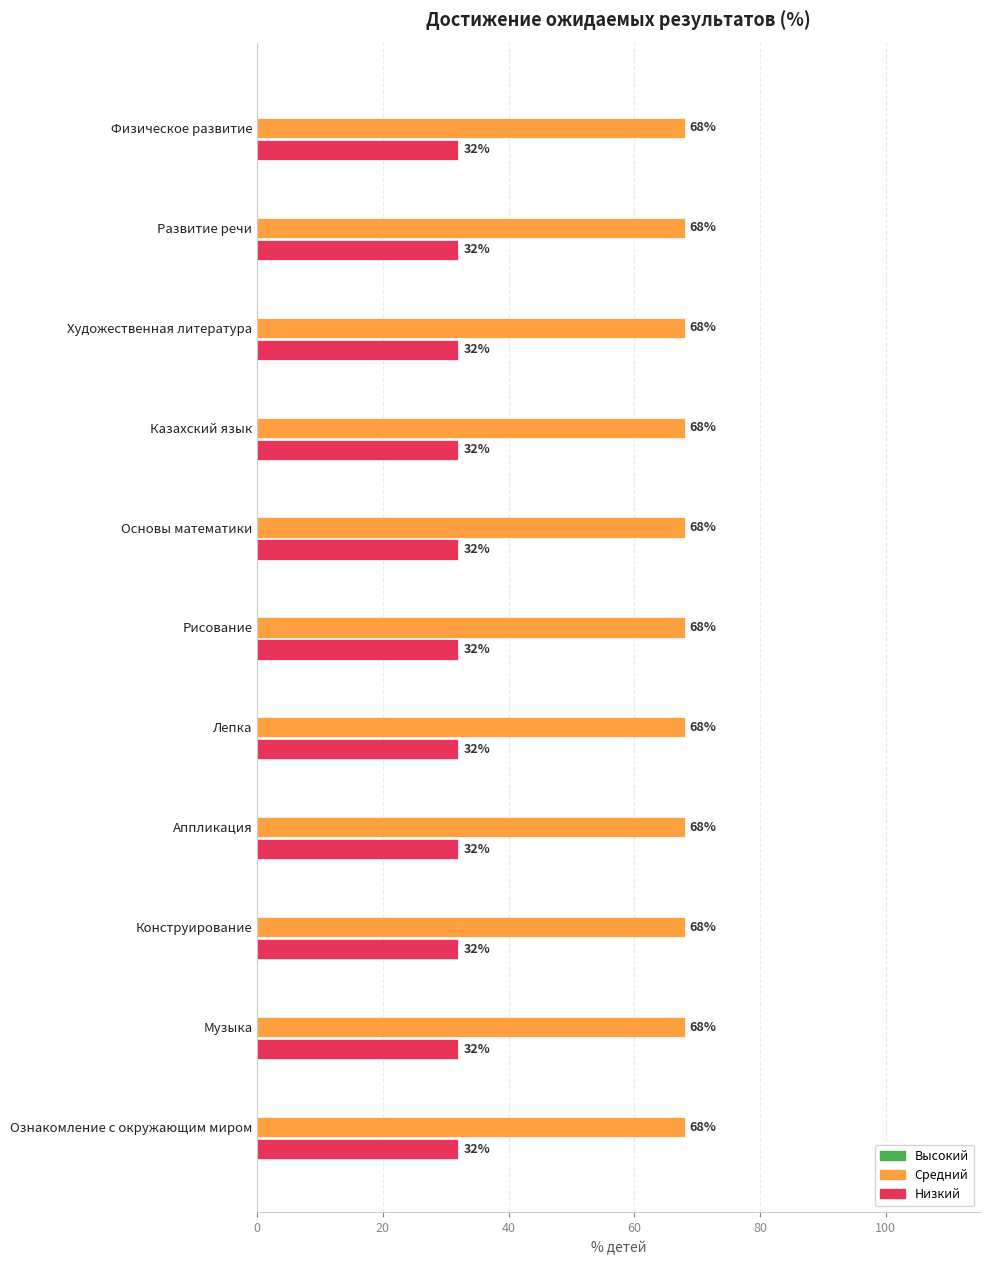

What is the spread (max minus min) of values at Аппликация?

36